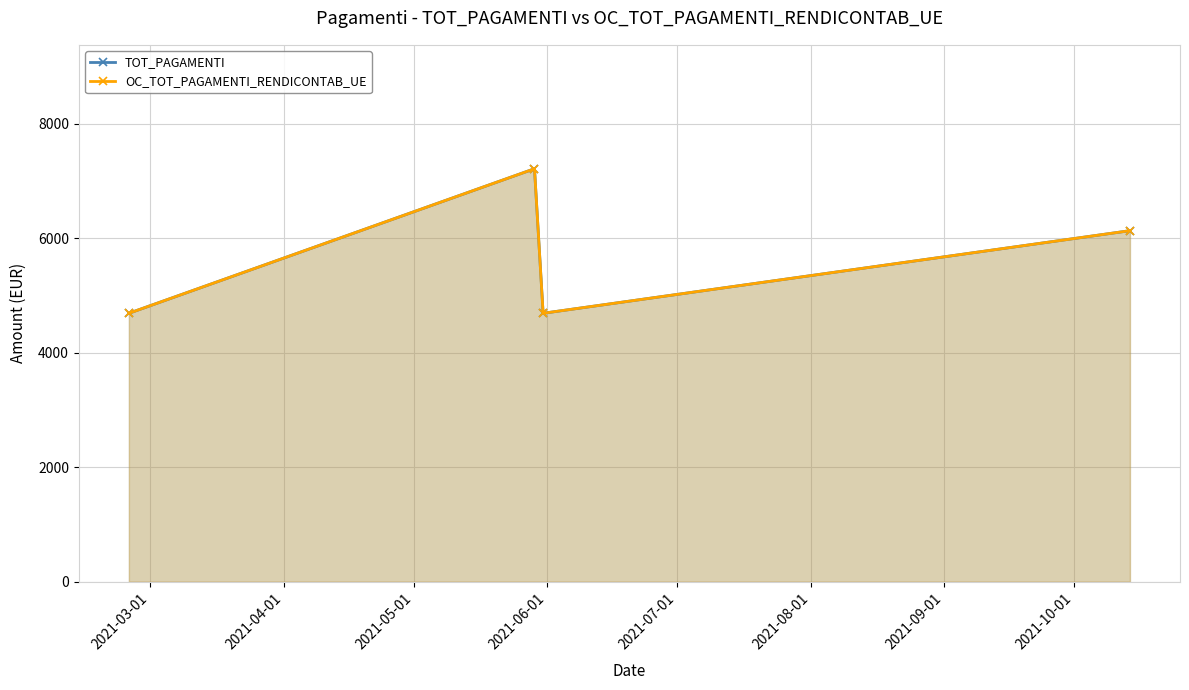

What are all the series names shown in the legend?

TOT_PAGAMENTI, OC_TOT_PAGAMENTI_RENDICONTAB_UE